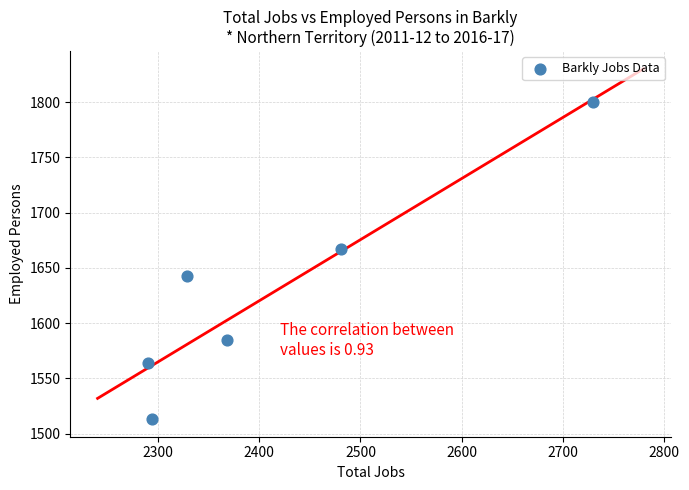

What is the range of X values (max minus min)?

440